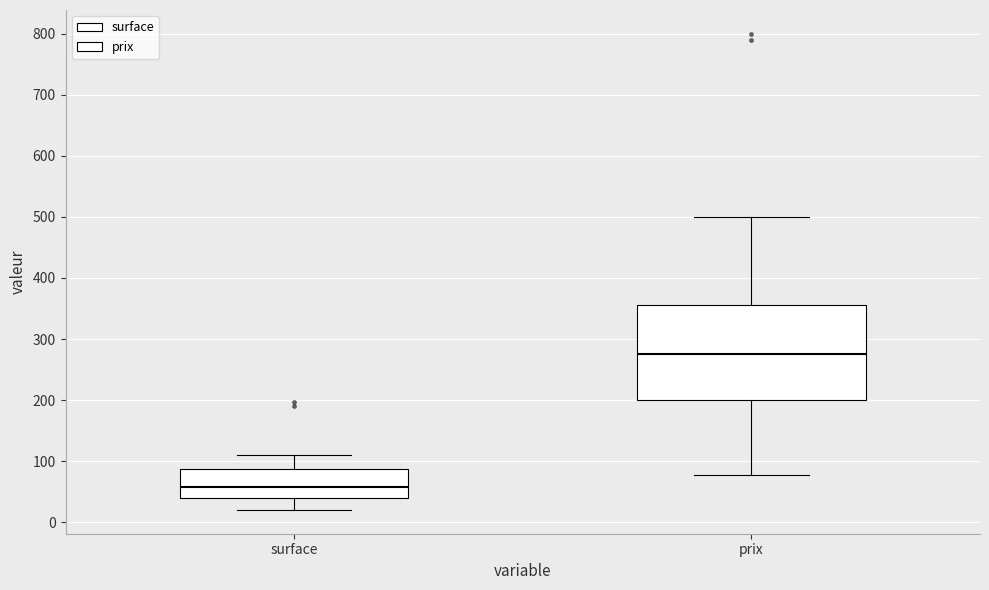

Reading left to right, read every box against the y-axis: the position of its median line, the range the box covers, and the ends of its whiskers. The values are not printed on the chart, so give them approximately, as read against the axis.

surface: median 60, box 40 to 90, whiskers 20 to 110
prix: median 280, box 200 to 360, whiskers 80 to 500